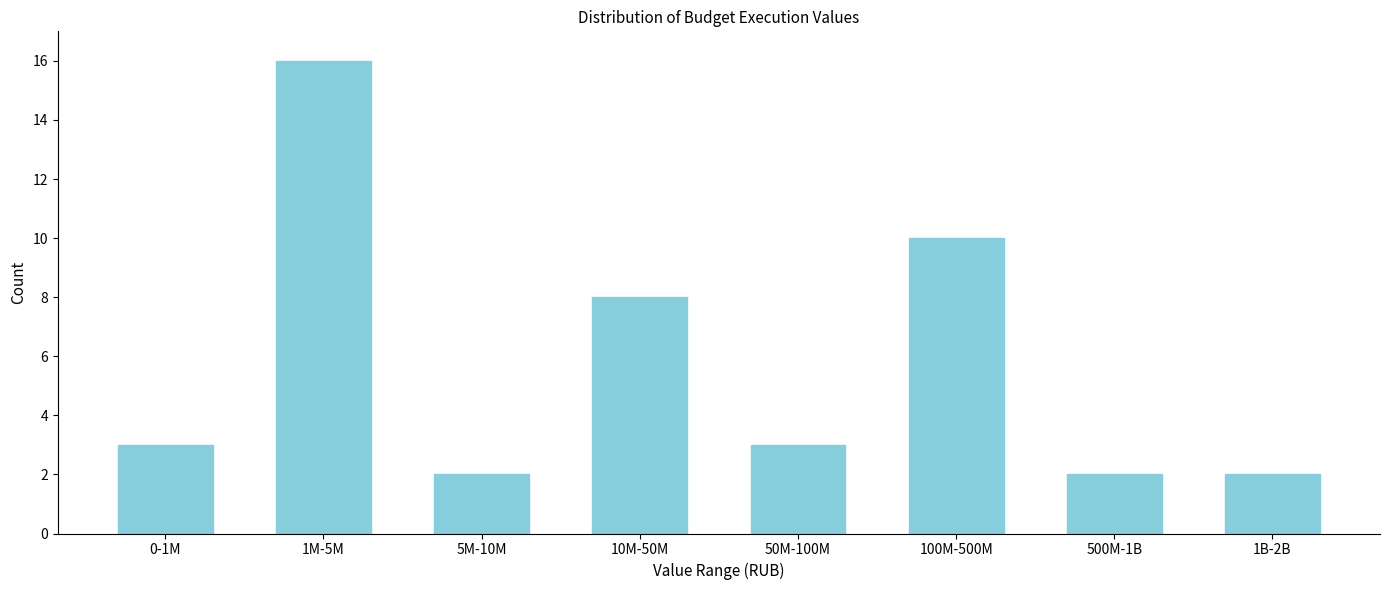

Reading left to right, extract all data points from this chart.

3	16	2	8	3	10	2	2